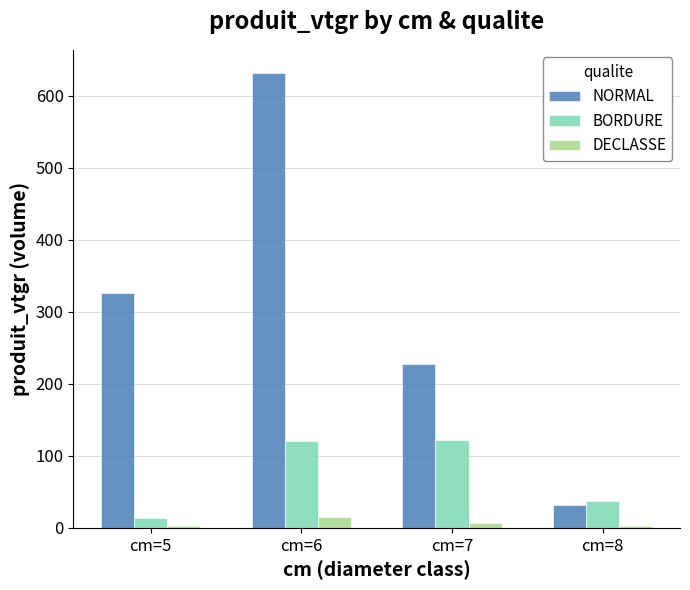

The value of NORMAL at cm=8 is 52.0. True or false?

False